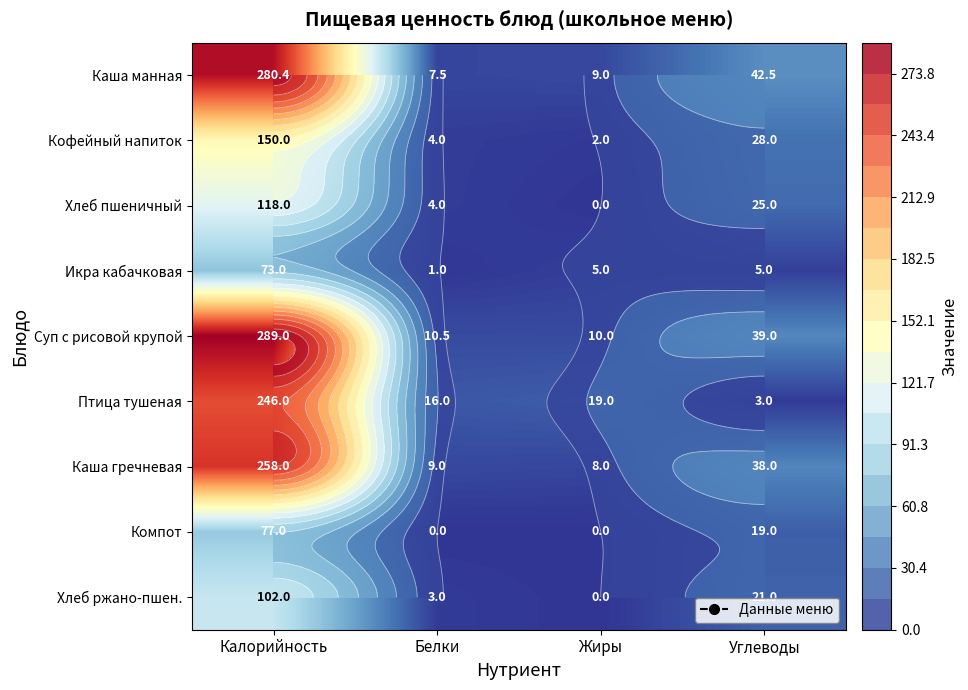

Which series has the widest spread of values?

Суп с рисовой крупой